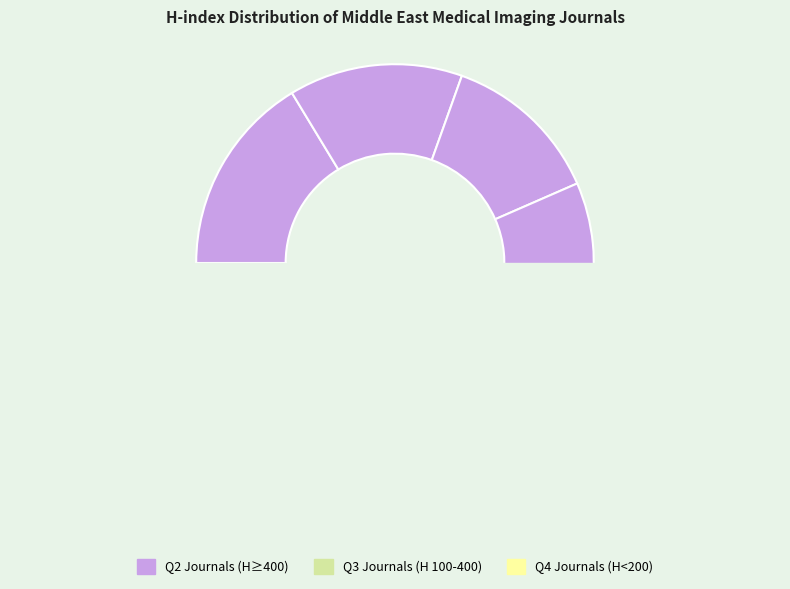

True or false: Diagnostic and Interventional Radiology accounts for 14% of the total.

True